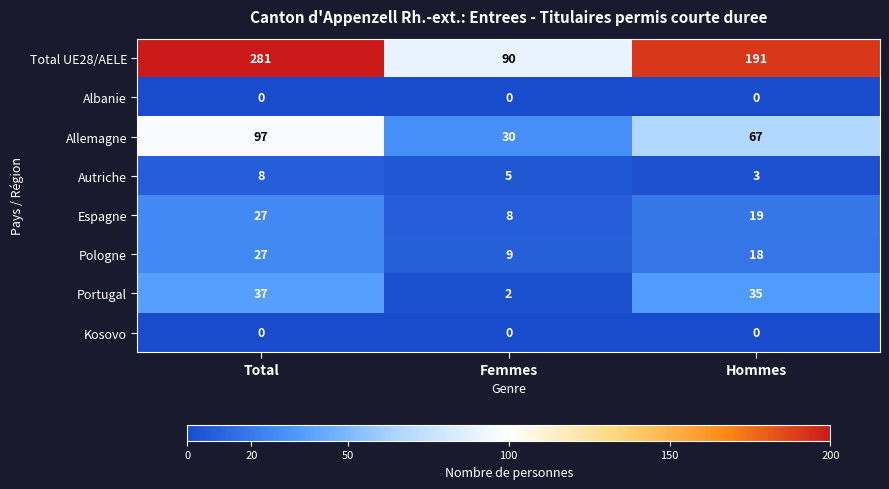

Reading left to right, list all the values displayed in this chart.

Total UE28/AELE: 281	90	191
Albanie: 0	0	0
Allemagne: 97	30	67
Autriche: 8	5	3
Espagne: 27	8	19
Pologne: 27	9	18
Portugal: 37	2	35
Kosovo: 0	0	0